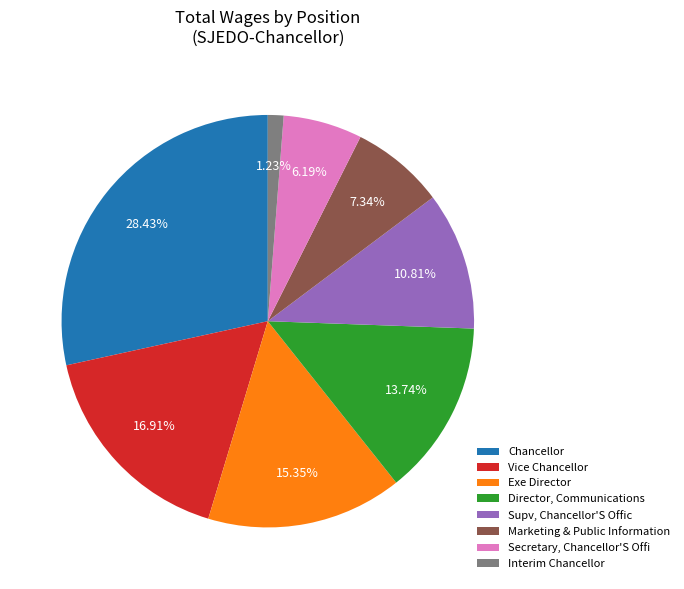

To the nearest percent, what percentage of the pie is Exe Director?

15%